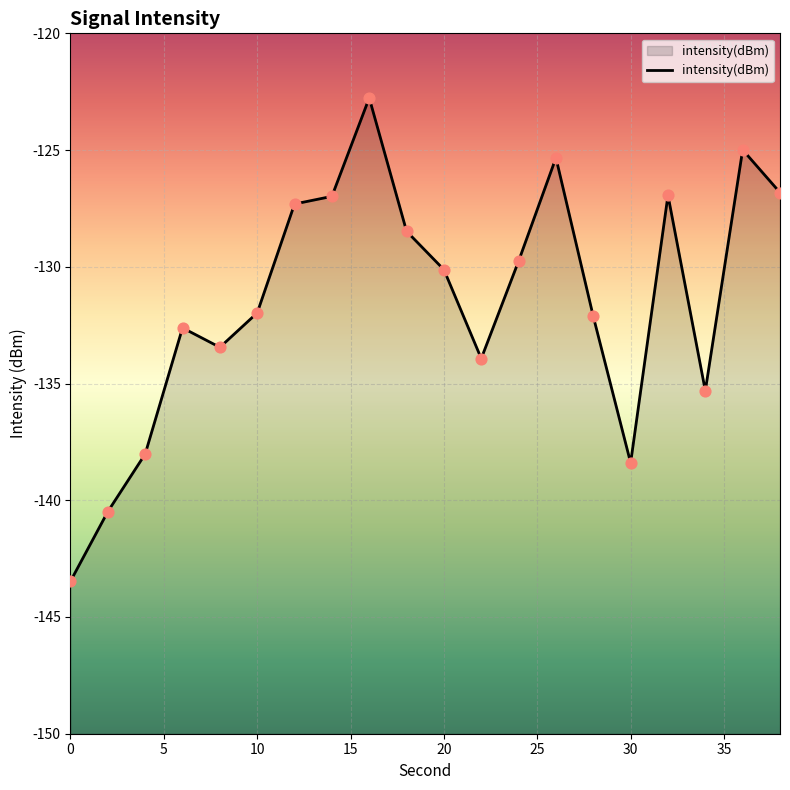

Which has a higher value, 26 or 20?

26